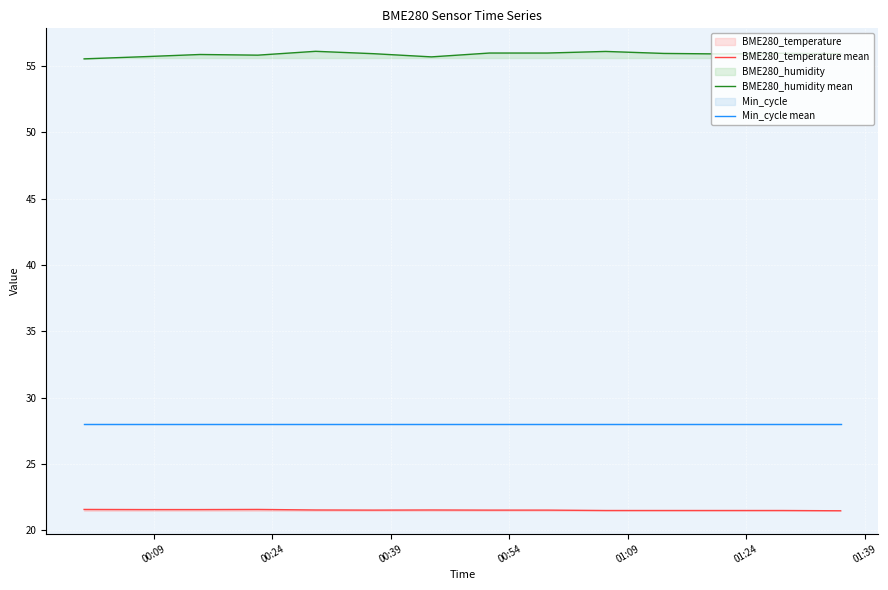

Reading left to right, list all the values displayed in this chart.

BME280_temperature mean: 21.6	21.6	21.6	21.6	21.5	21.5	21.5	21.5	21.5	21.5	21.5	21.5	21.5	21.5
BME280_humidity mean: 55.5	55.7	55.9	55.8	56.1	55.9	55.7	56.0	56.0	56.1	56.0	55.9	56.0	55.9
Min_cycle mean: 28.0	28.0	28.0	28.0	28.0	28.0	28.0	28.0	28.0	28.0	28.0	28.0	28.0	28.0